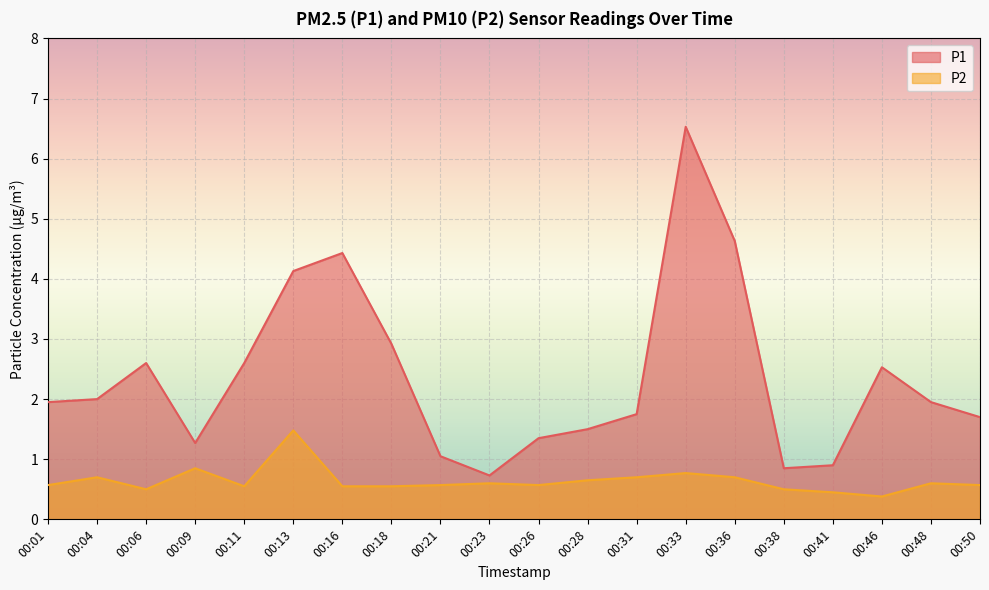

True or false: P2 has more than 2 points higher than both neighbors.

True